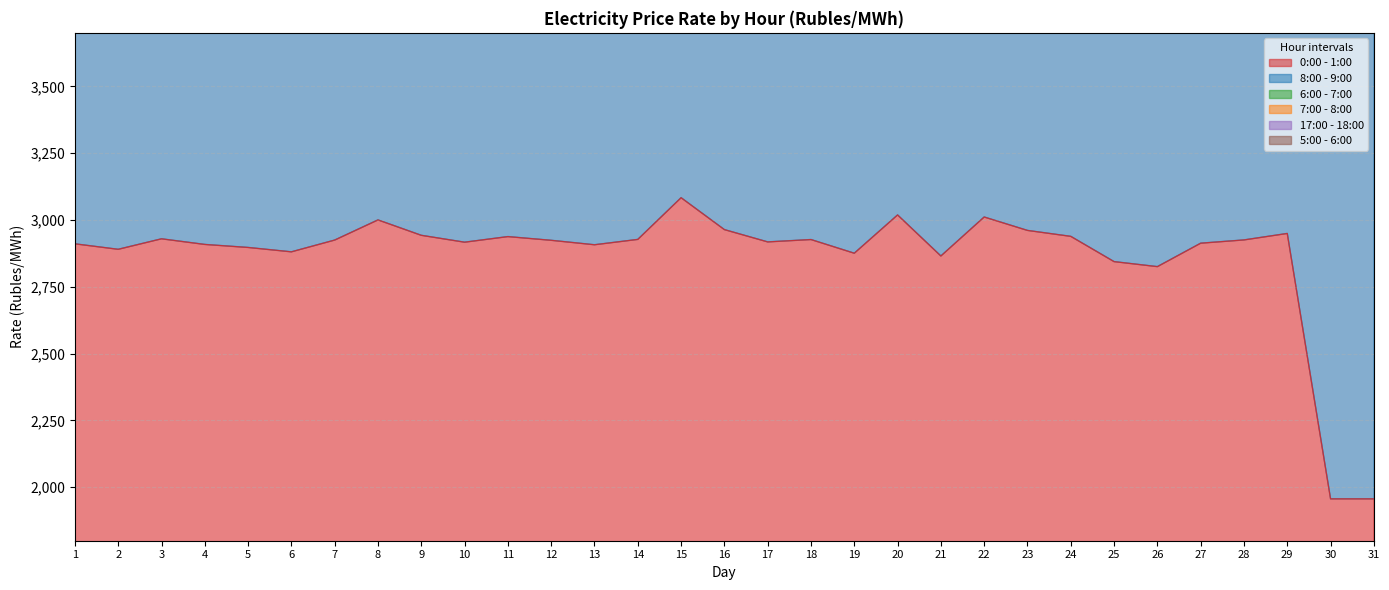

What is the minimum value for 0:00 - 1:00?

1956.8